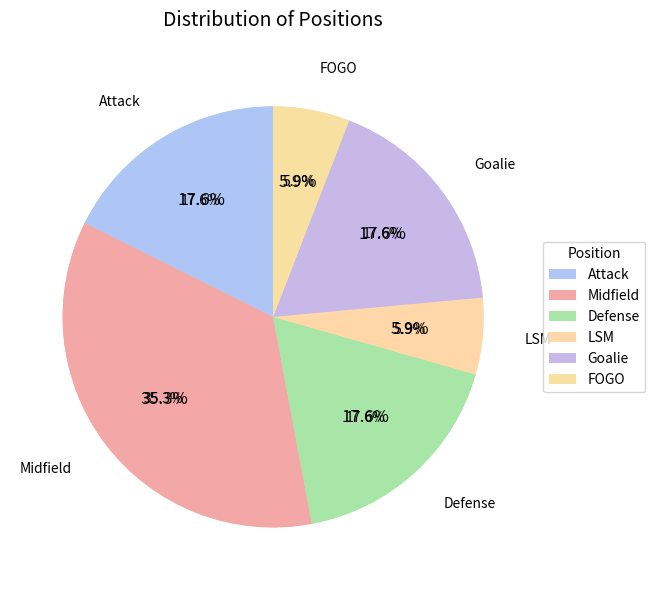

Is there a majority slice in this chart?

No